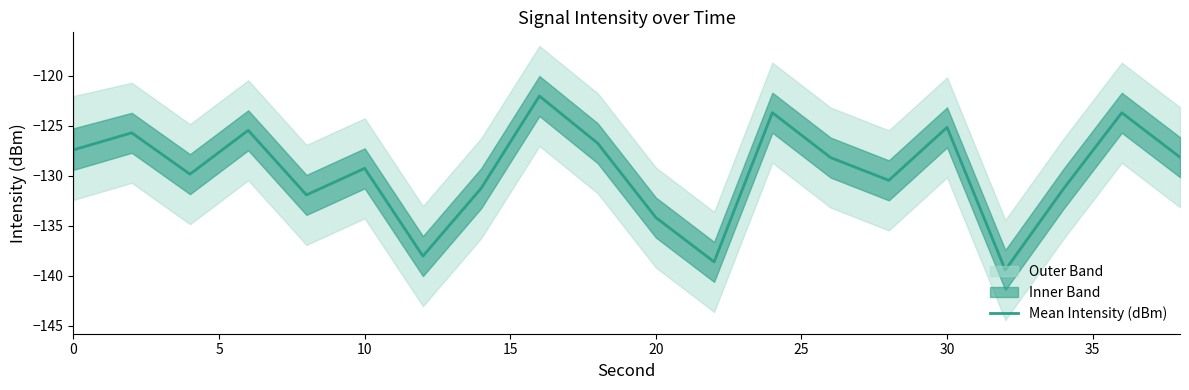

How many data points are above -128?

8